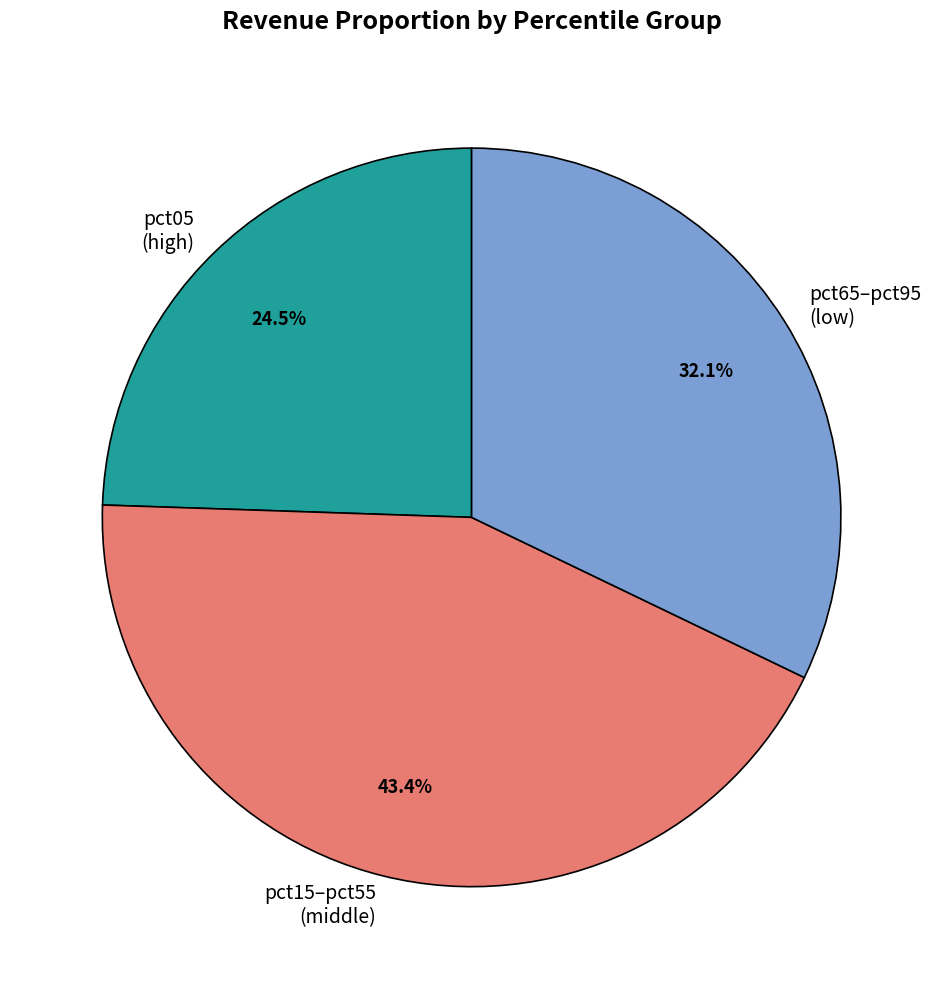

Rank the categories by value from lowest to highest.

pct05 (high), pct65–pct95 (low), pct15–pct55 (middle)